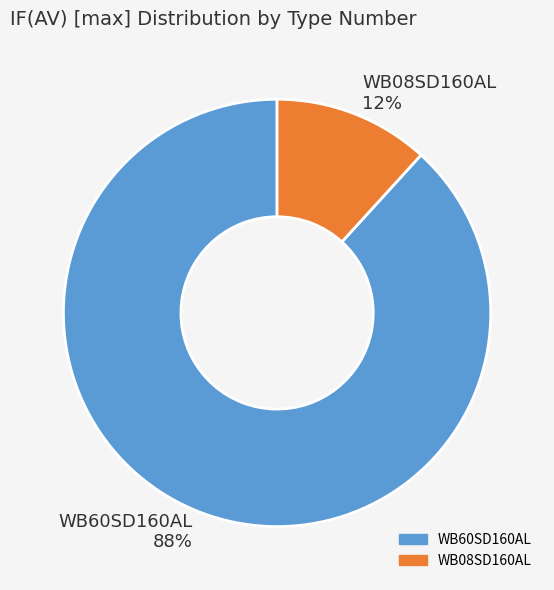

Do WB08SD160AL and WB60SD160AL together represent more than half of the pie?

Yes